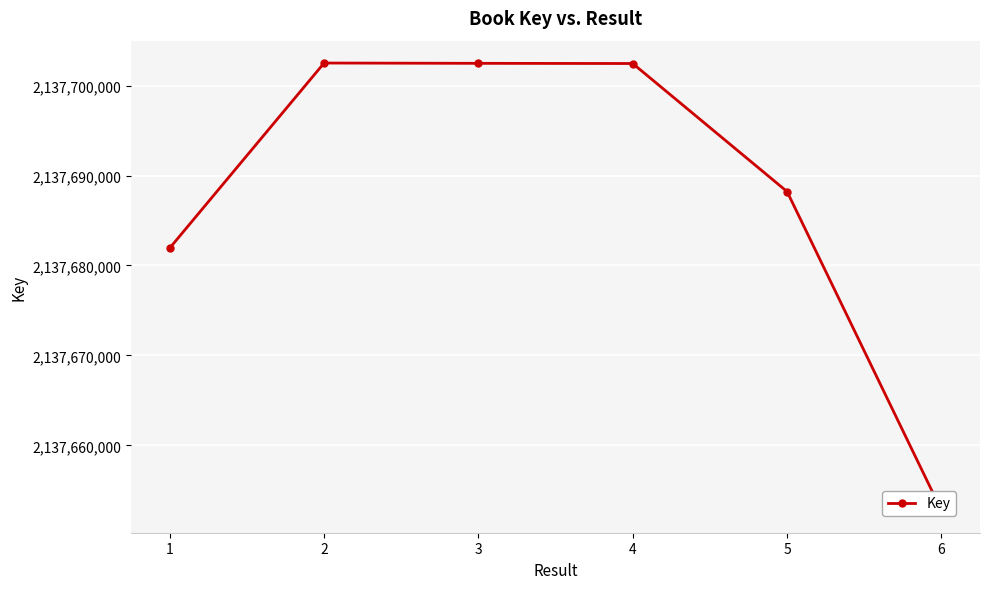

Rank the categories by value from lowest to highest.

6, 1, 5, 4, 3, 2